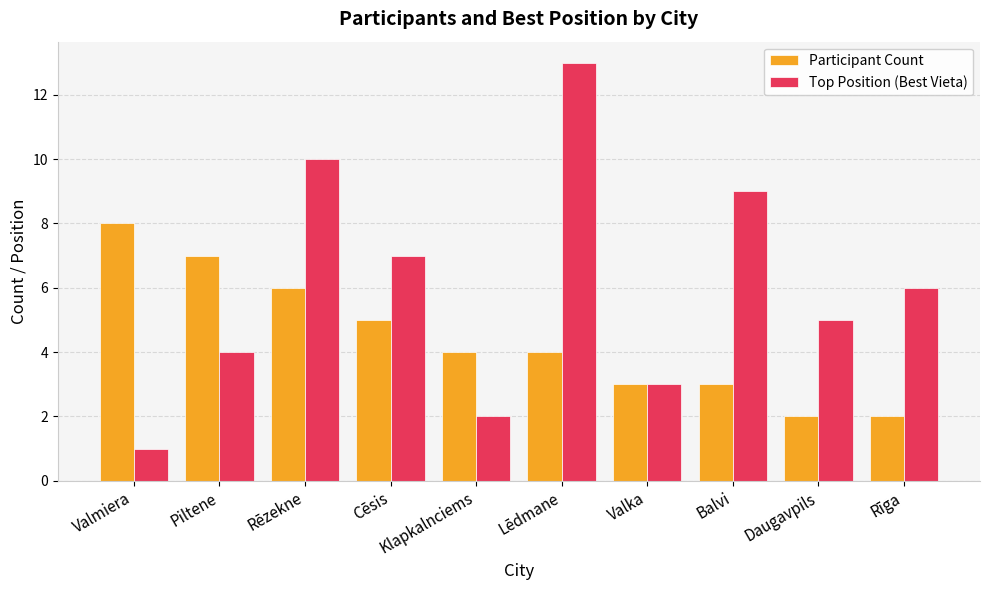

How many categories are shown in the chart?

10